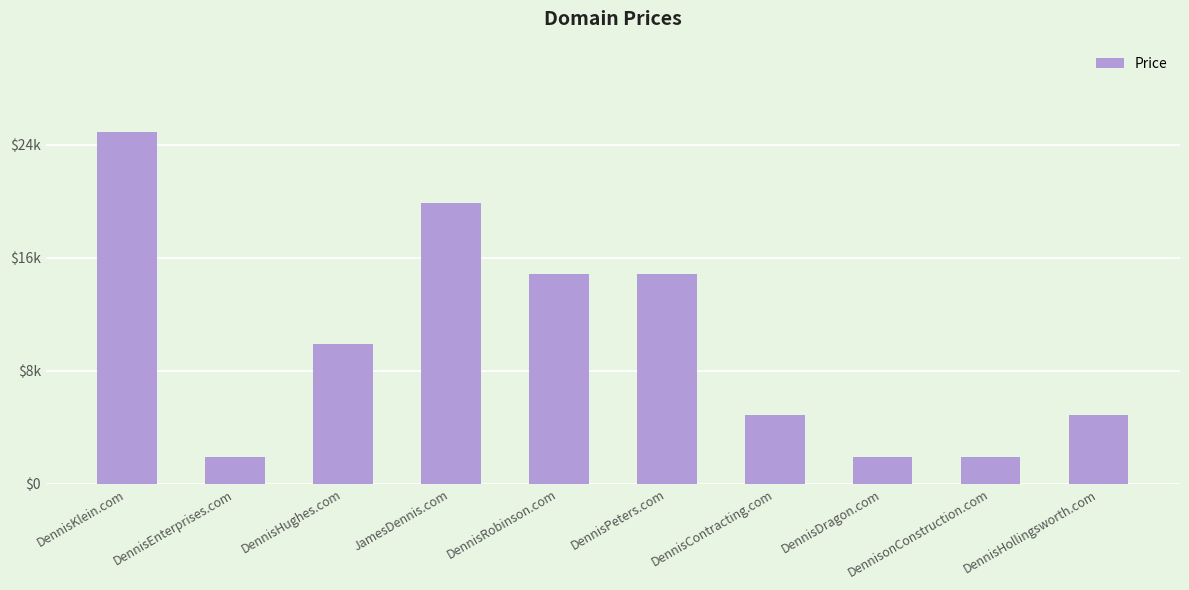

Where is the data nearest to the value 13388?

DennisRobinson.com